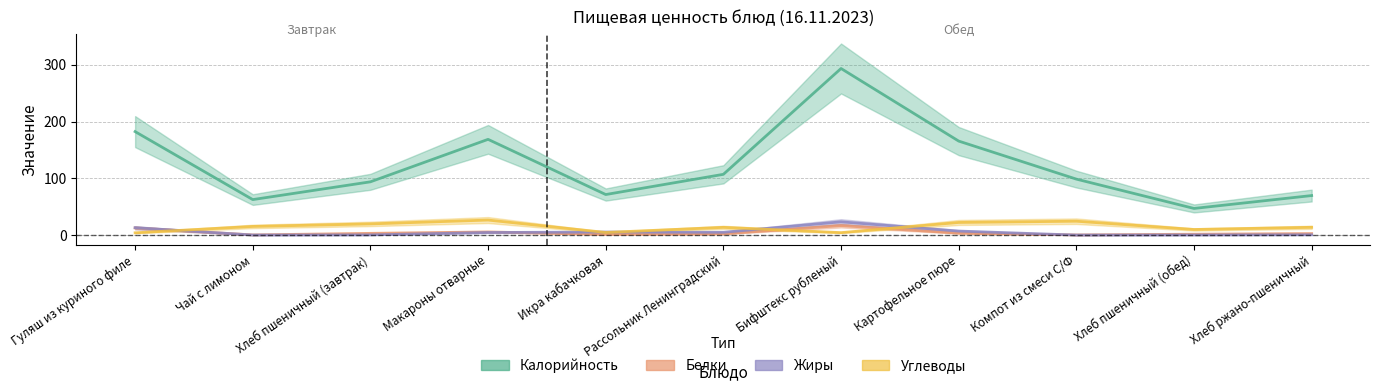

The Жиры series shows 23.3 at Бифштекс рубленый. True or false?

True